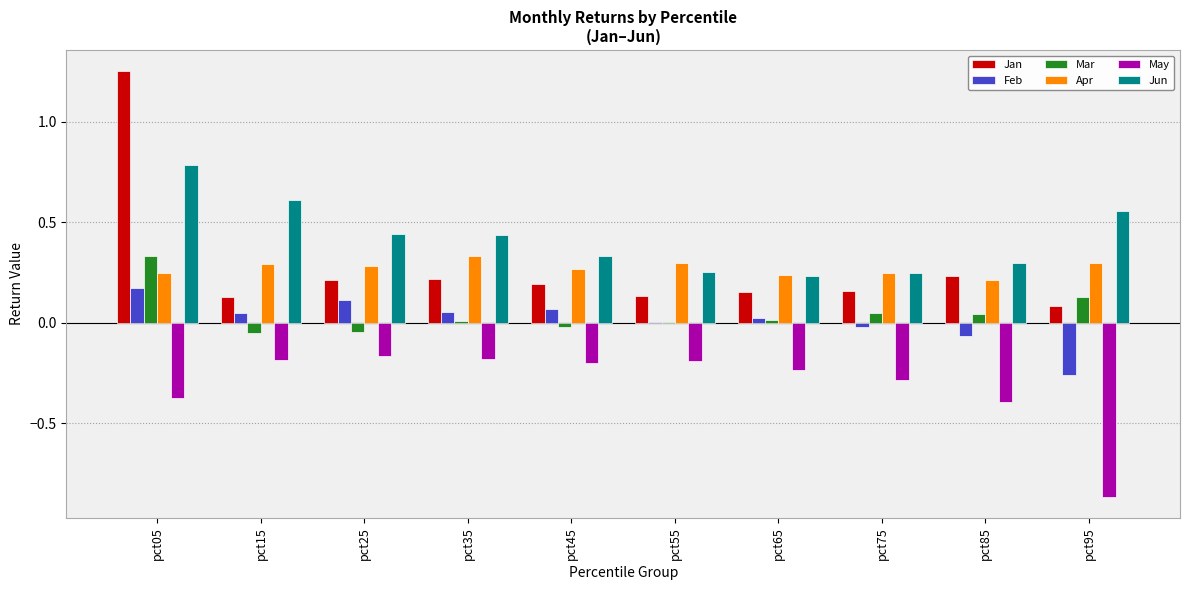

True or false: May has a value of -0.3 at pct75.

True